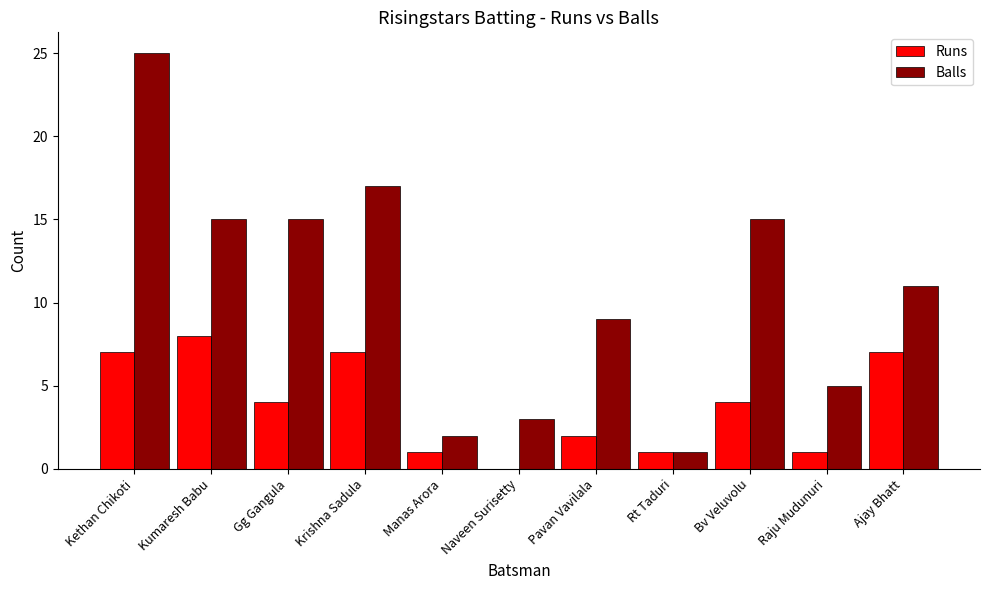

What is the average value of the Balls series?

11